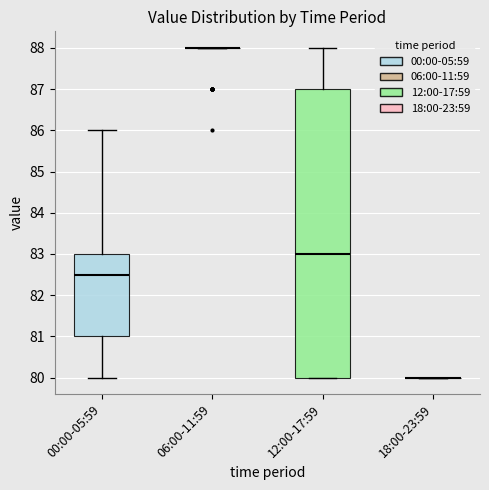

Where is the lower edge of the box for 12:00-17:59 on the y-axis? The values are not printed on the chart, so give them approximately, as read against the axis.

80.0